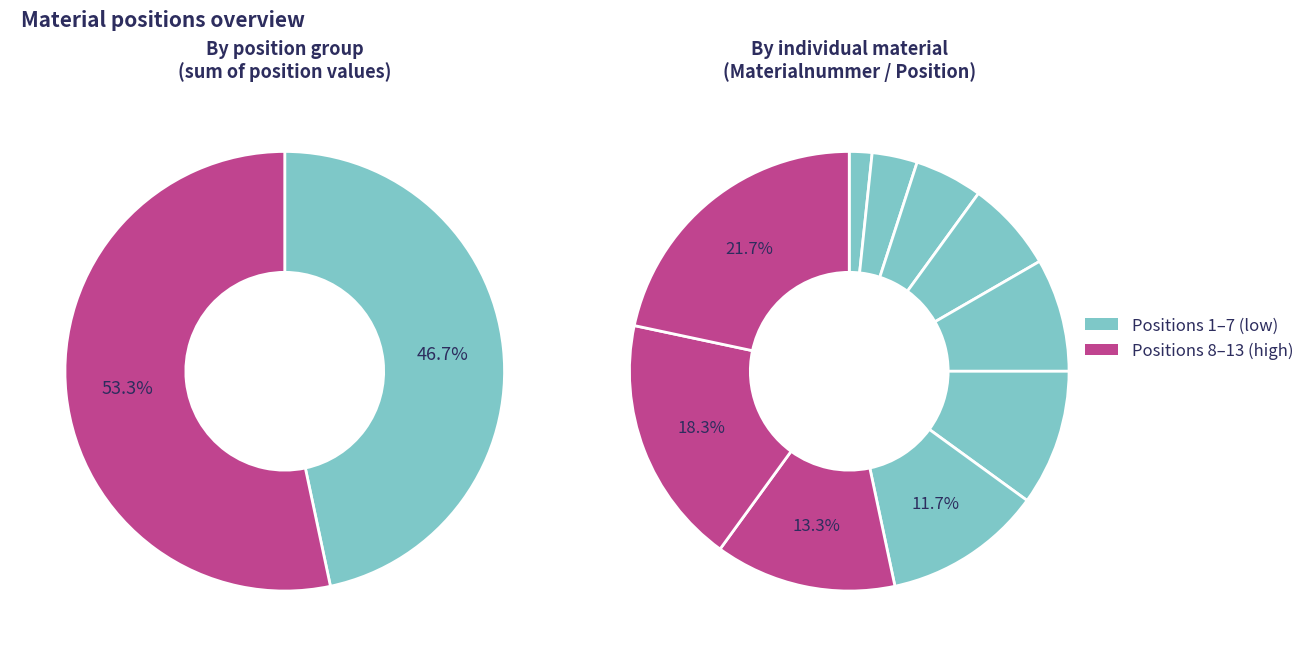

Does Sensor BG THO-R2 PCA551A031D account for over 50% of the chart?

No